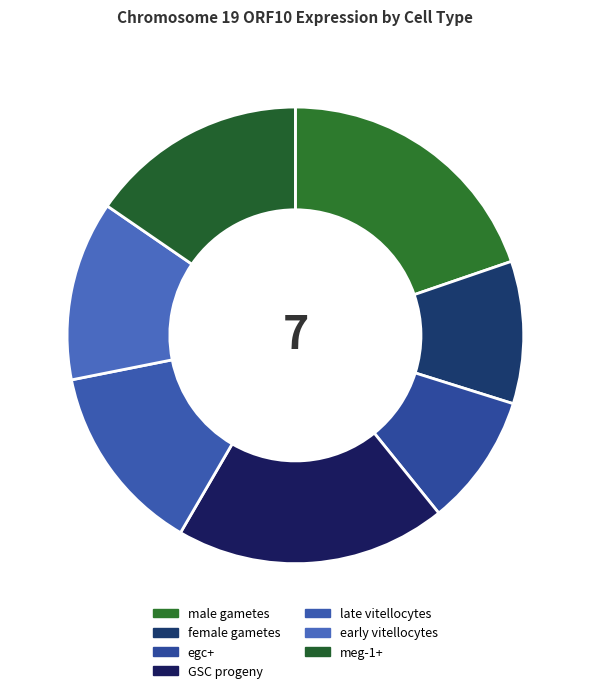

To the nearest percent, what is the average slice percentage?

14%